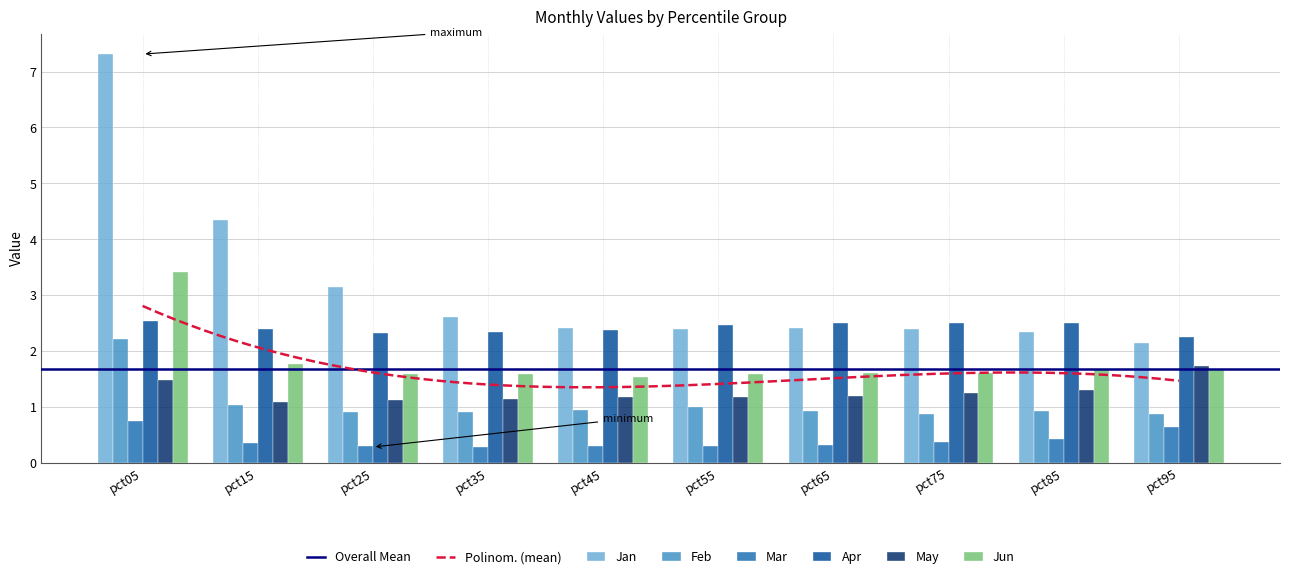

What is the minimum value shown in the chart?

0.3